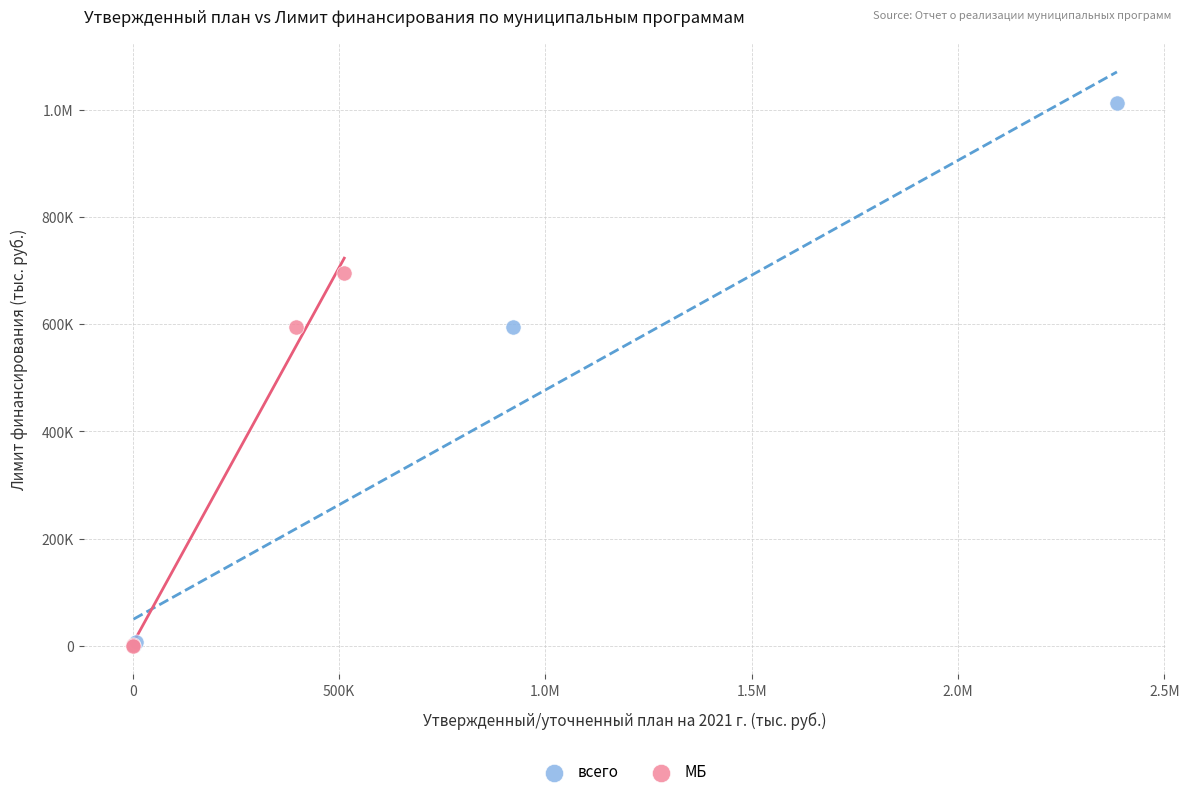

What are all the series names shown in the legend?

всего, МБ